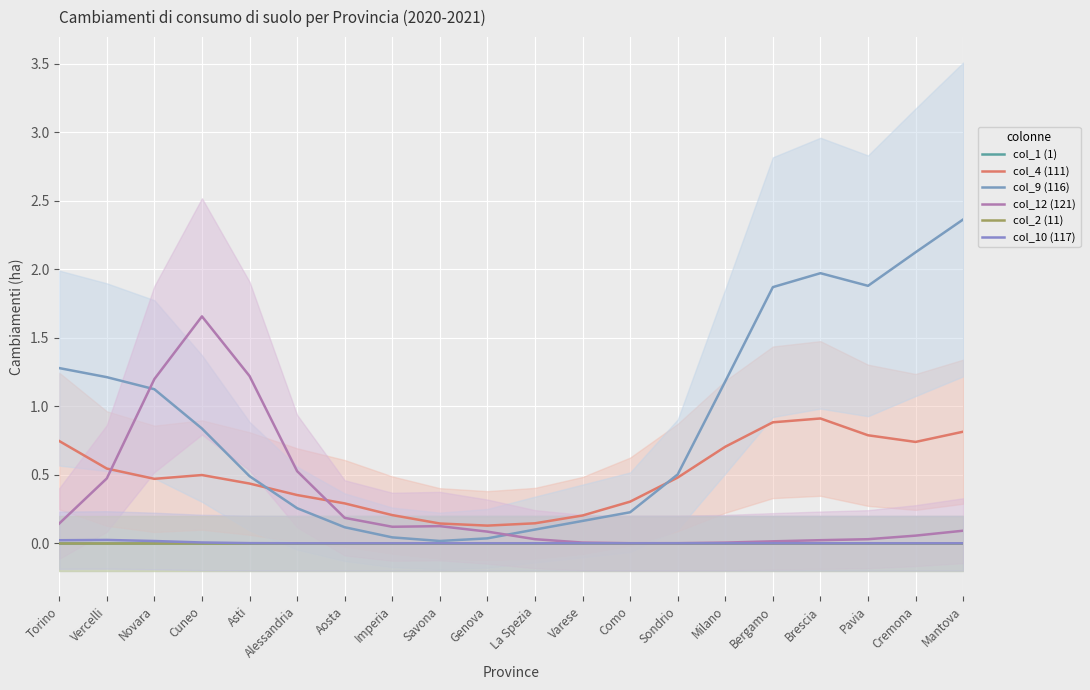

True or false: col_4 (111) and col_10 (117) intersect in this chart.

False